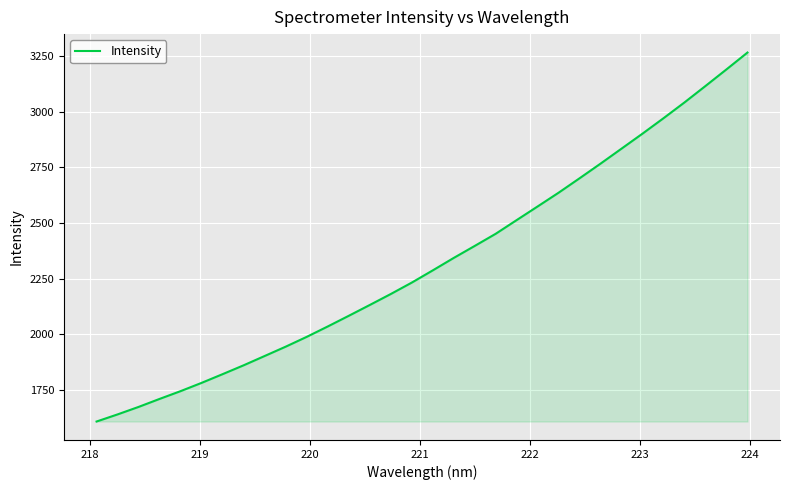

What is the difference between the maximum and minimum values?

1654.9